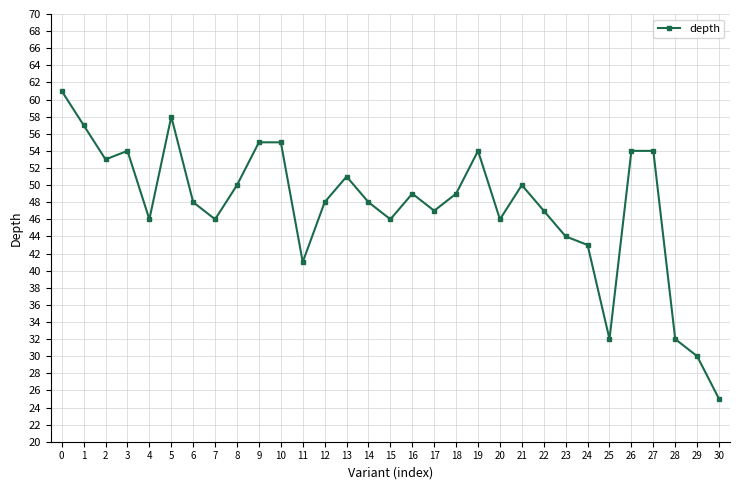

What is the value of the 12th point from the left?

41